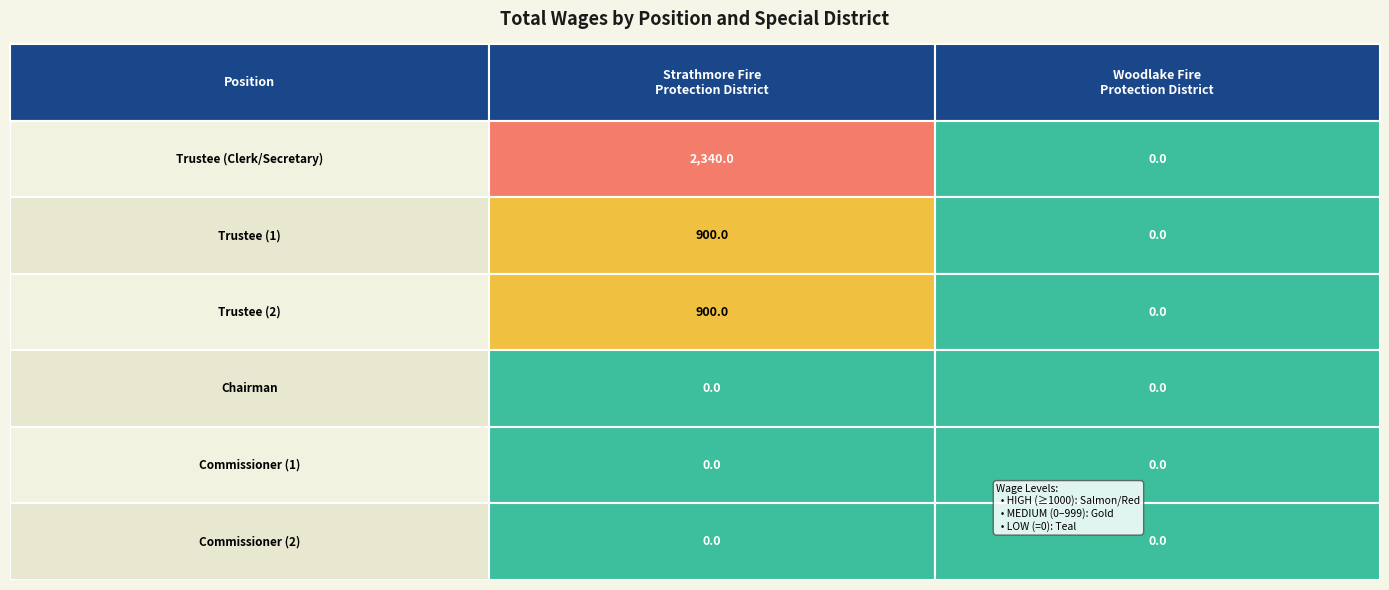

Which series changed the most between 3 and 5?

Strathmore Fire Protection District